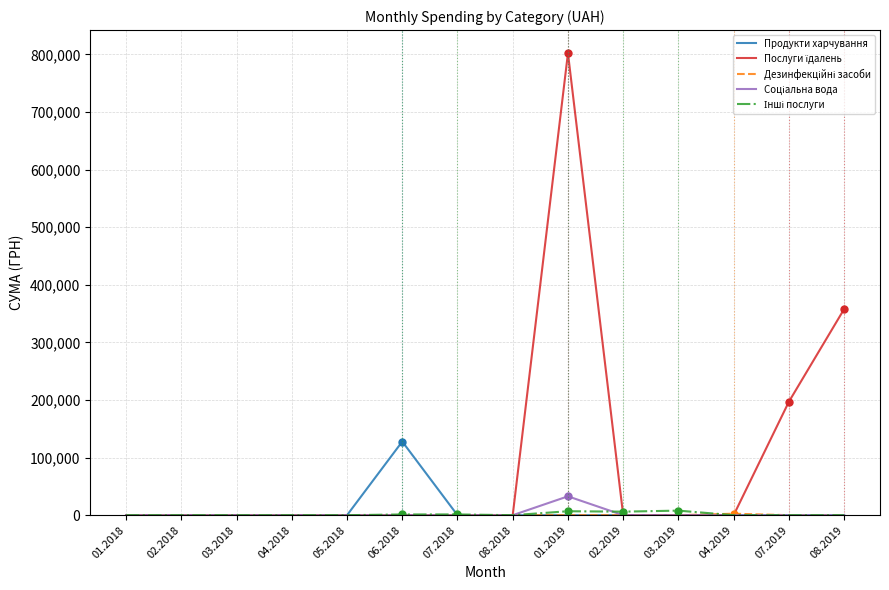

True or false: Соціальна вода has more than 0 interior local peaks.

True